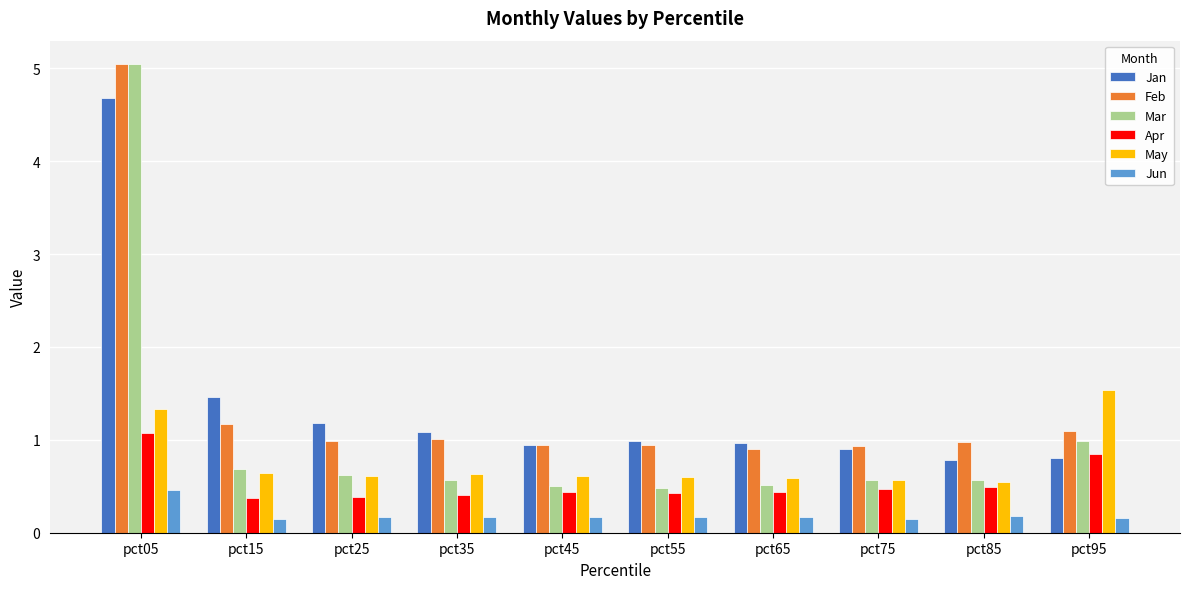

How many data points does each series have?

10